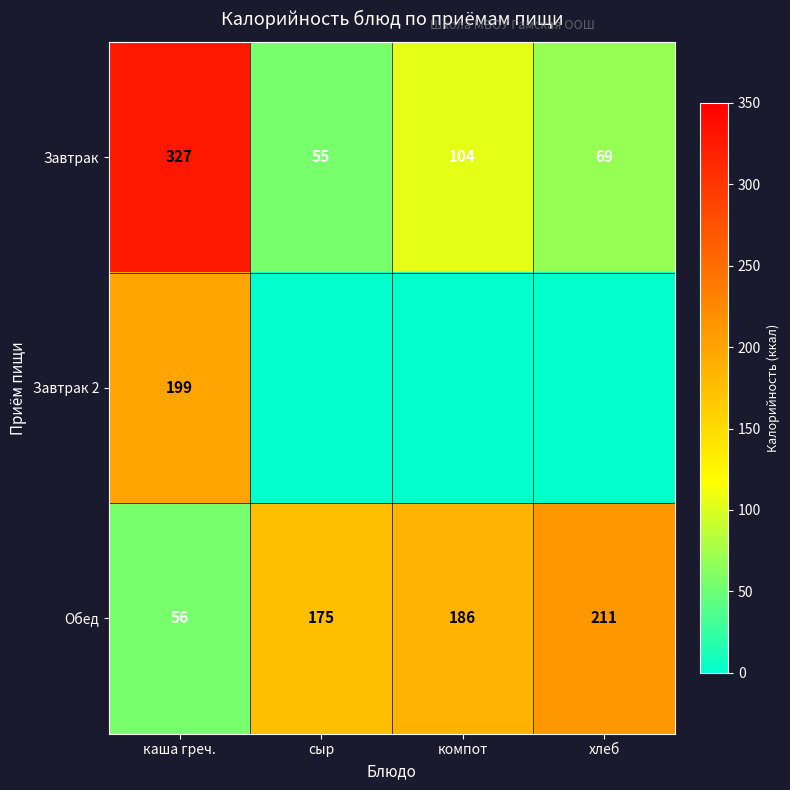

Which category has the highest value in the Обед series?

хлеб